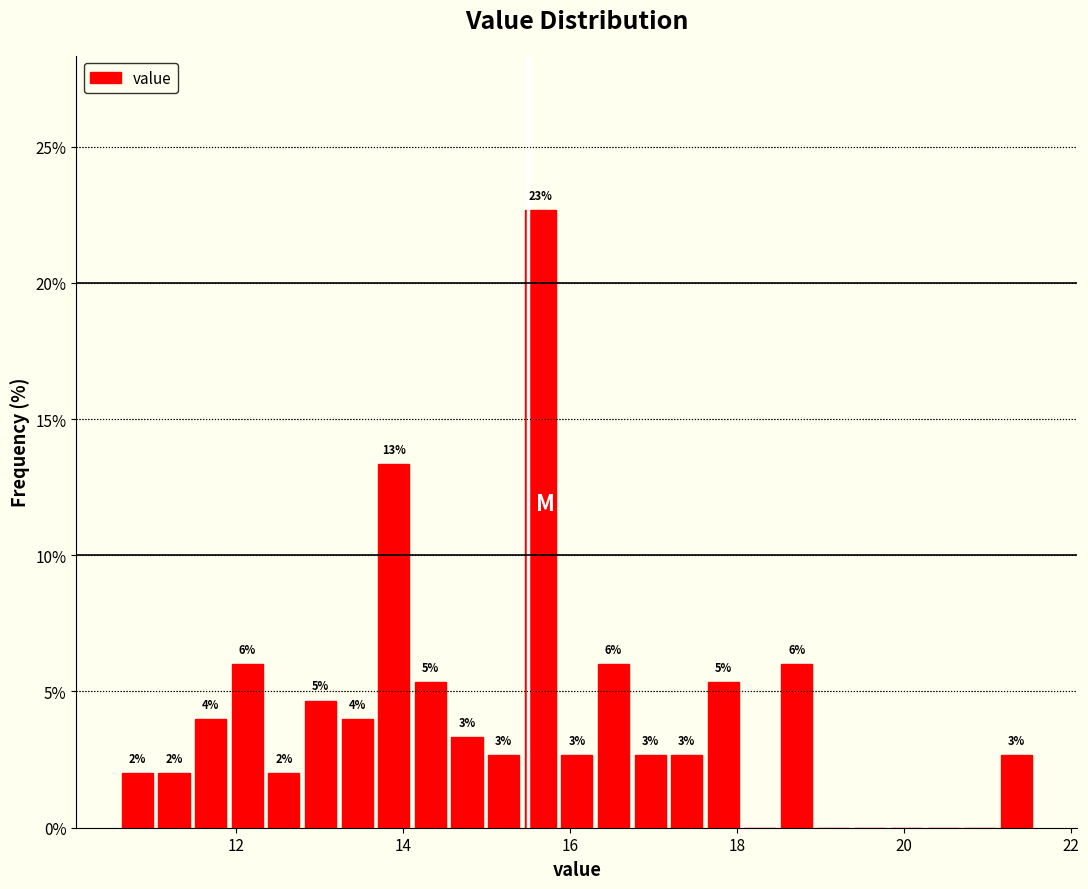

Read against the x-axis, roughly where is the centre of the tallest bar?

15.6